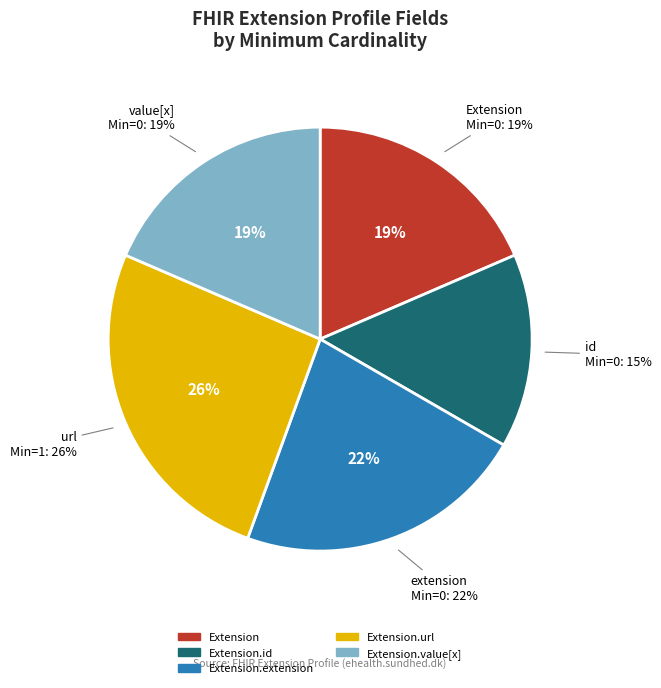

To the nearest percent, what is the average slice percentage?

20%